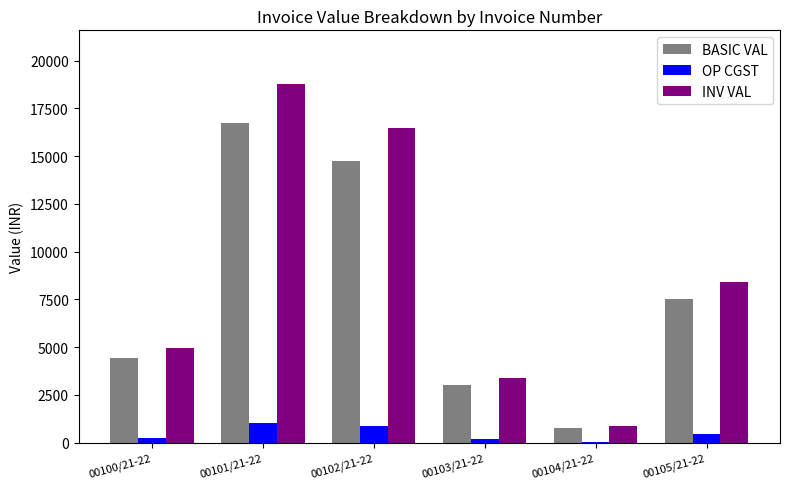

True or false: BASIC VAL has a value of 762.8 at 00104/21-22.

True